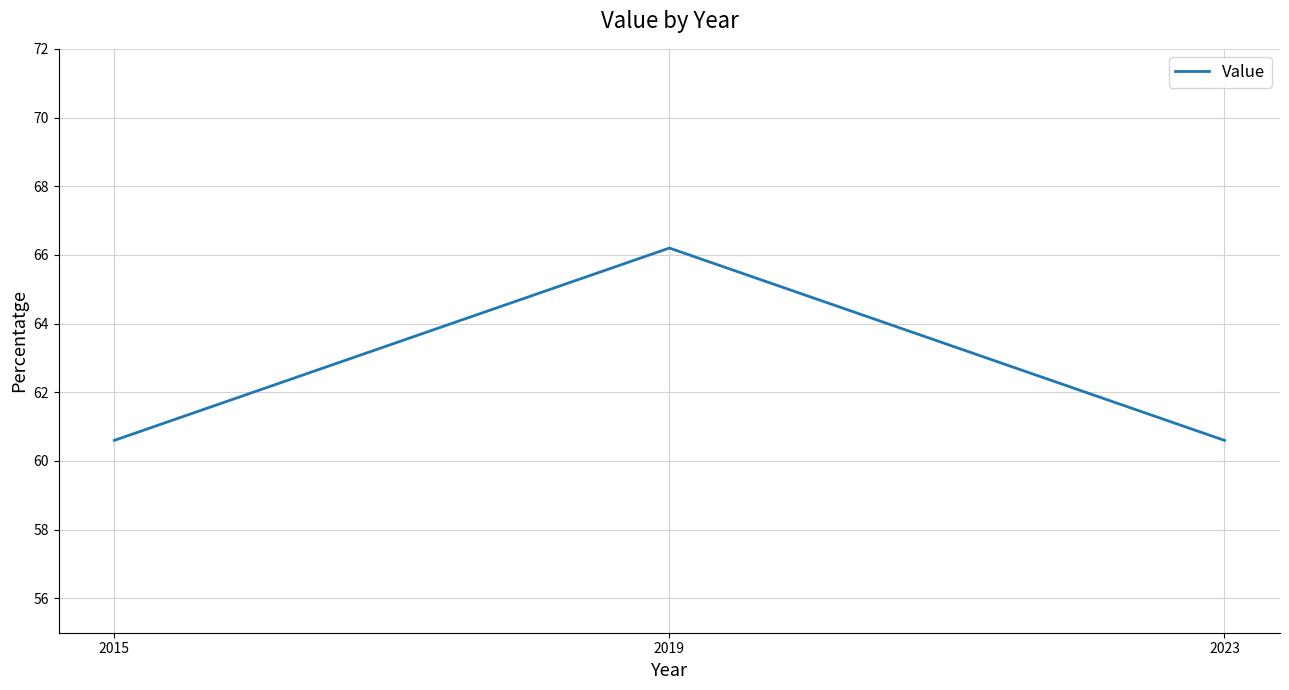

The chart shows a value of 60.6 at 2015. True or false?

True